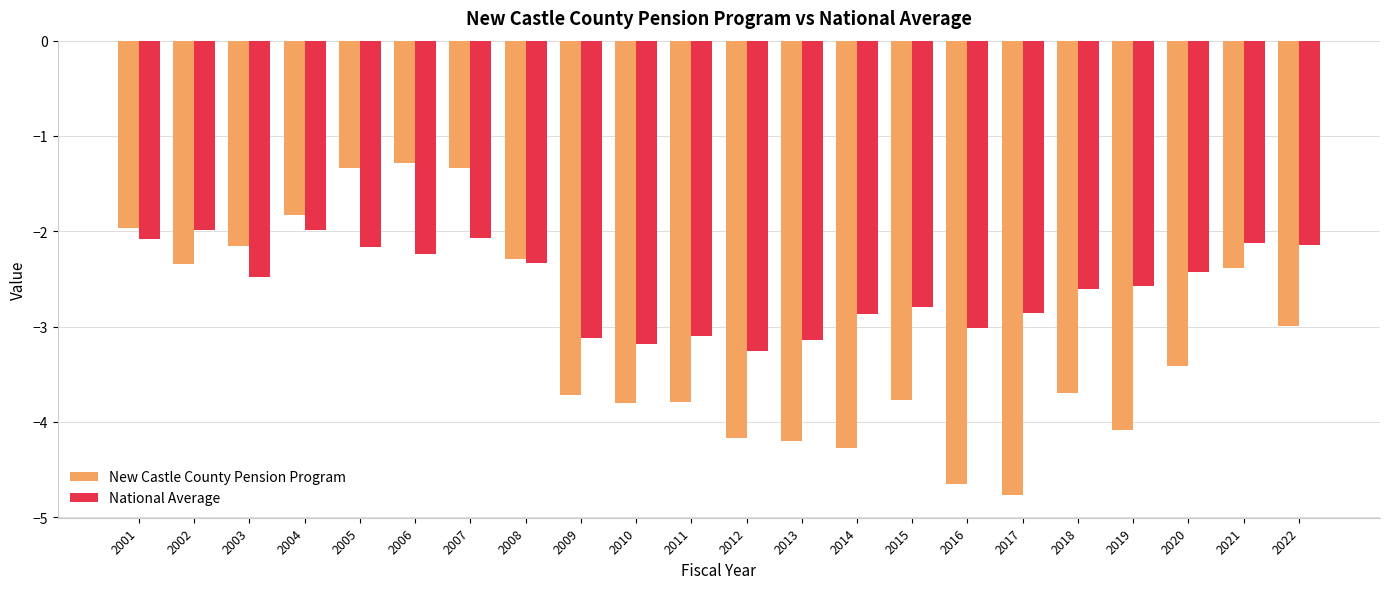

What is the value of the National Average bar at the 4th from the left?

-2.0